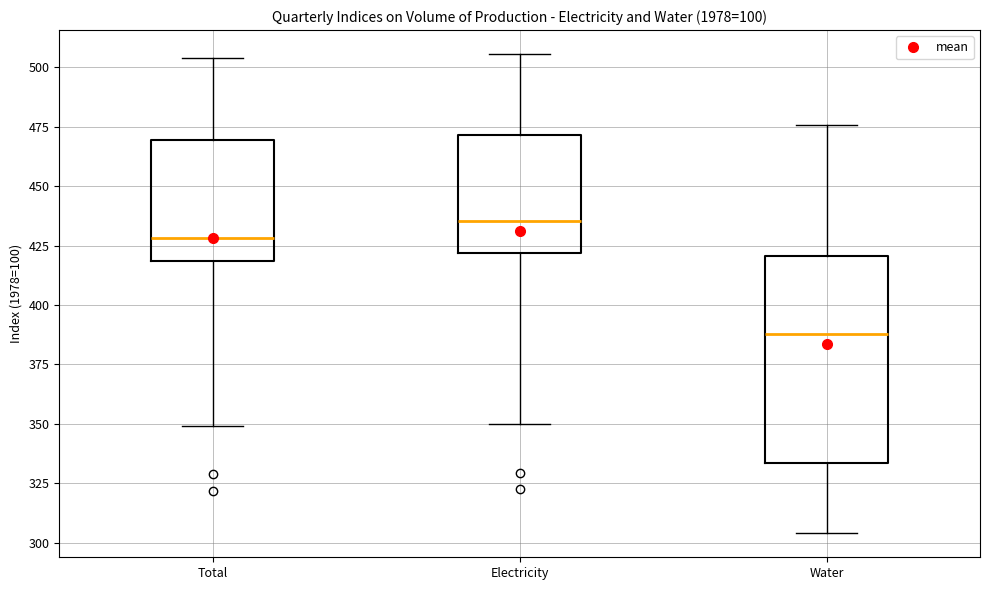

Where does the lower whisker of the box for Electricity end on the y-axis? The values are not printed on the chart, so give them approximately, as read against the axis.

350